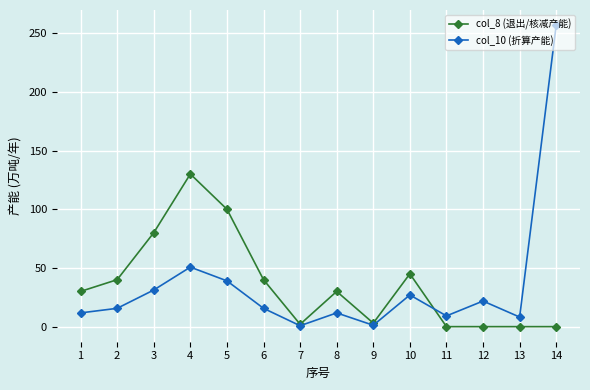

Is the value of col_8 (退出/核减产能) at 6 greater than the value of col_10 (折算产能) at 9?

Yes